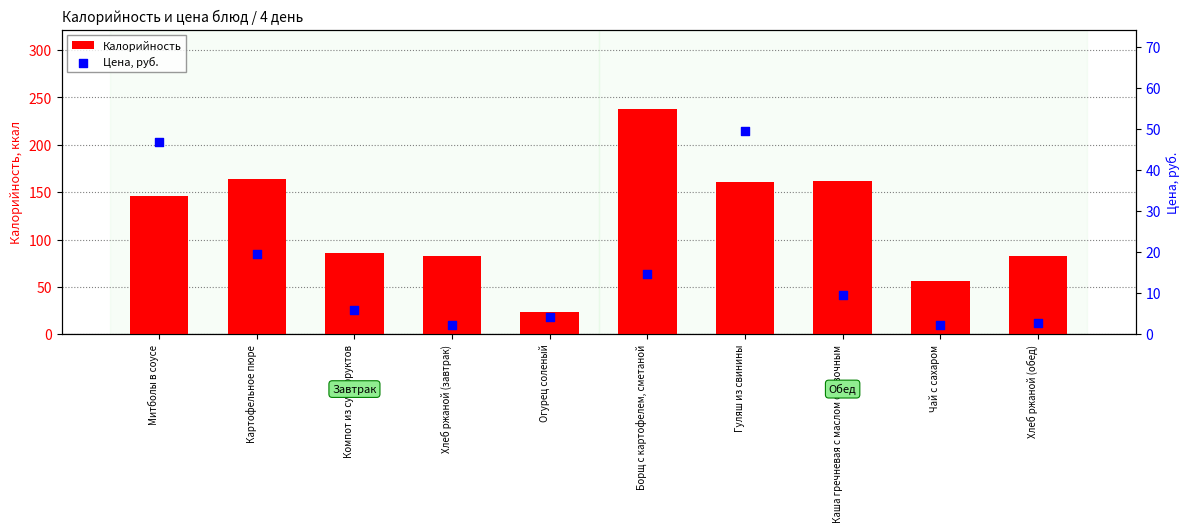

Which series contains the highest Y value?

Калорийность